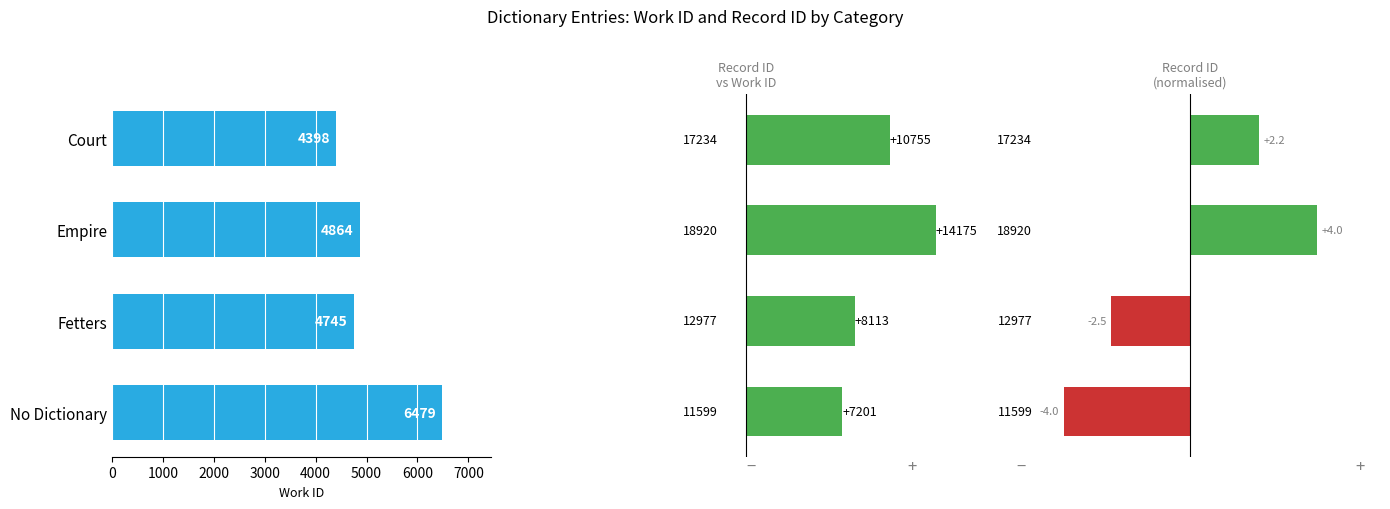

True or false: the data shows 3314 at No Dictionary.

False